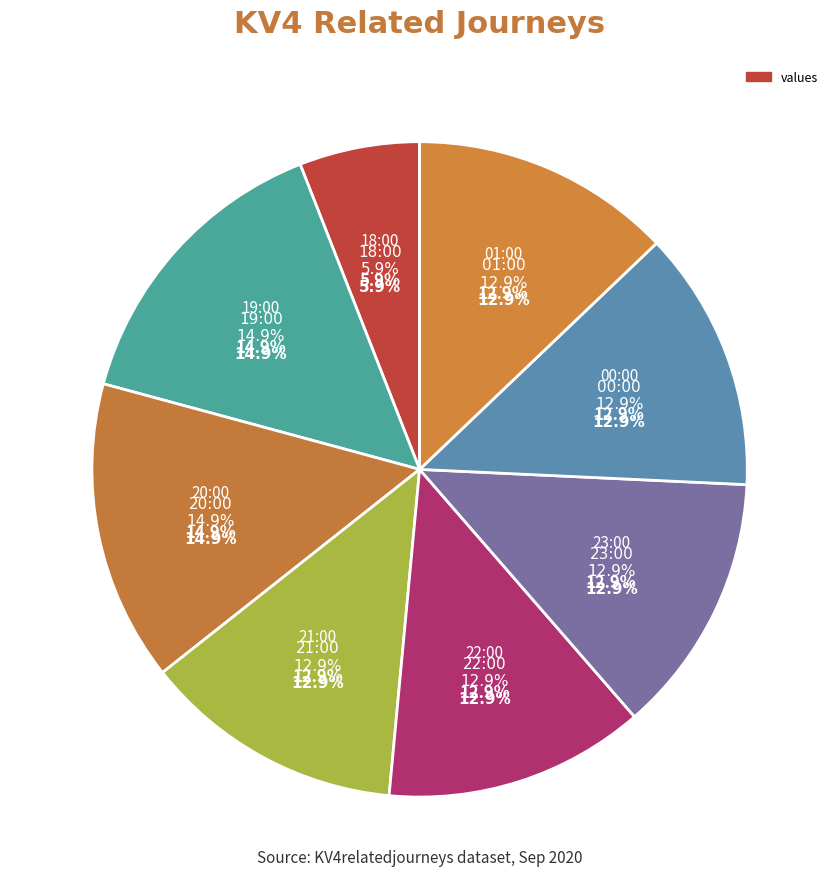

Is it true that 19:00 is 5% of the pie?

False